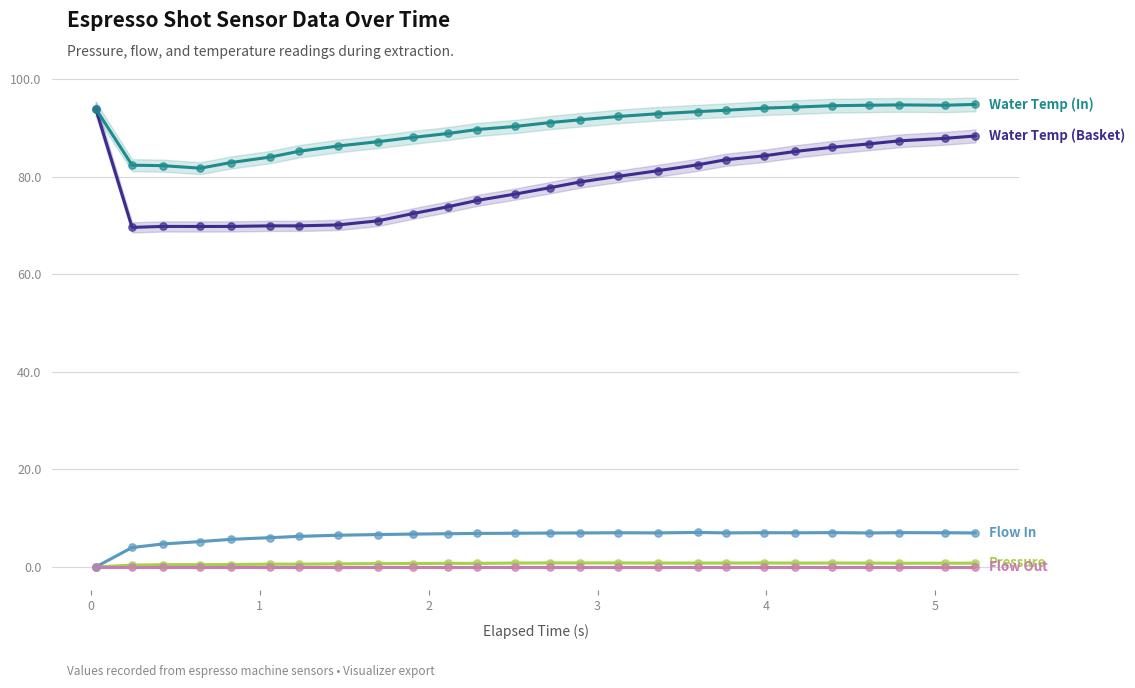

Which series has the largest total across all categories?

Water Temp (In)